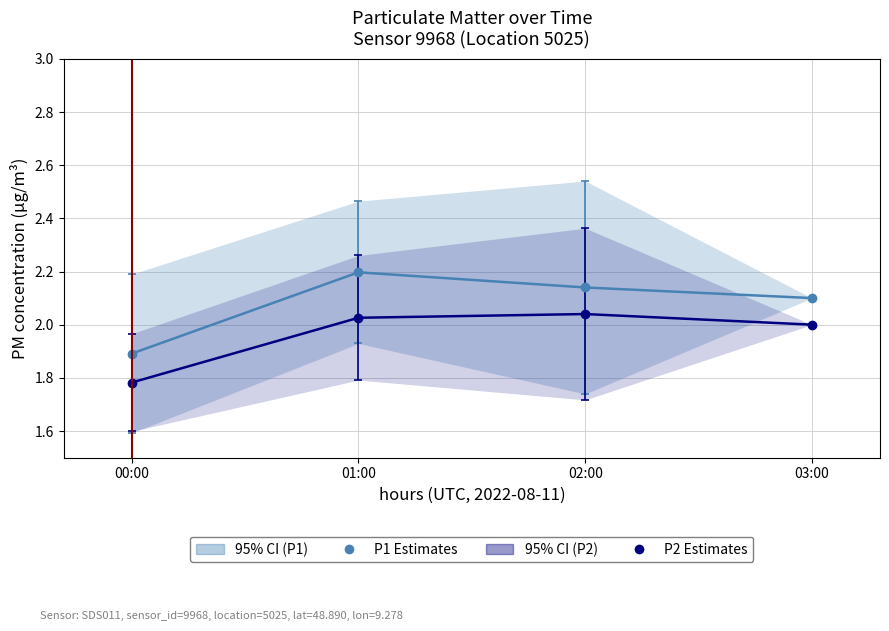

What is the label of the 2nd point from the right?

02:00